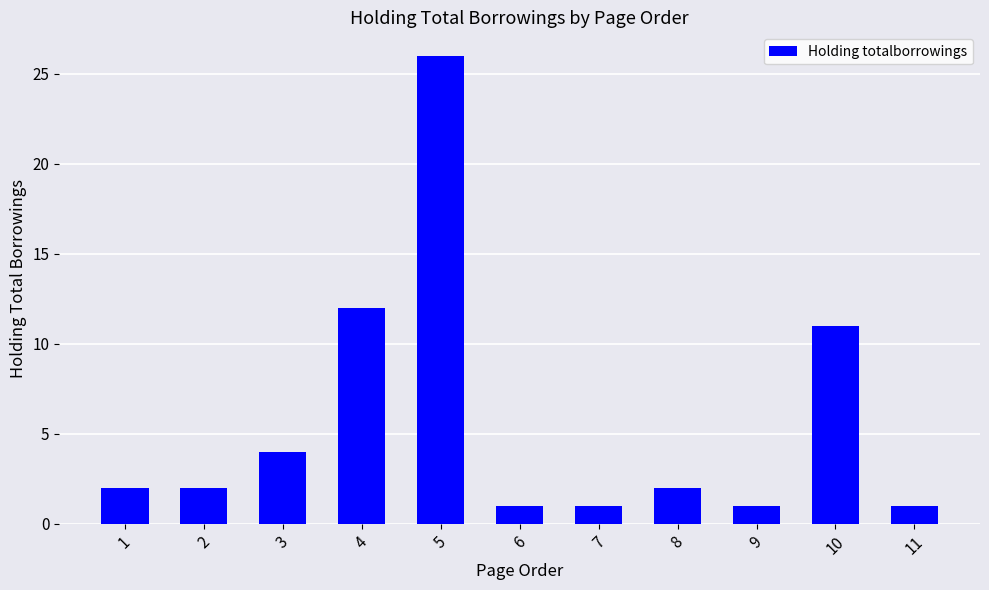

What value does the data have at 10, to the nearest 10?

10